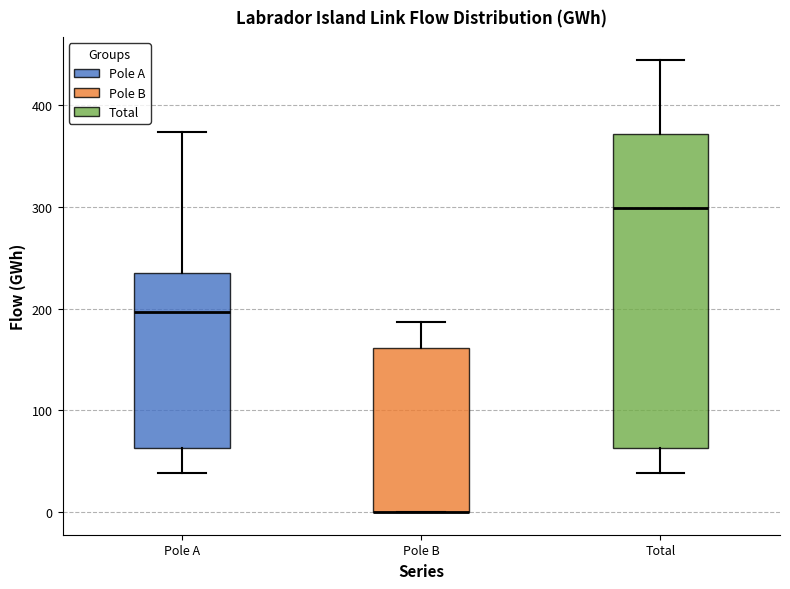

Reading left to right, transcribe this box plot: for each box, give where its median line is, the range the box spans, and where its two whiskers end, as read against the y-axis. The values are not printed on the chart, so give them approximately, as read against the axis.

Pole A: median 200, box 60 to 230, whiskers 40 to 370
Pole B: median 0 (drawn on the box's lower edge), box 0 to 160, whiskers 0 to 190
Total: median 300, box 60 to 370, whiskers 40 to 450